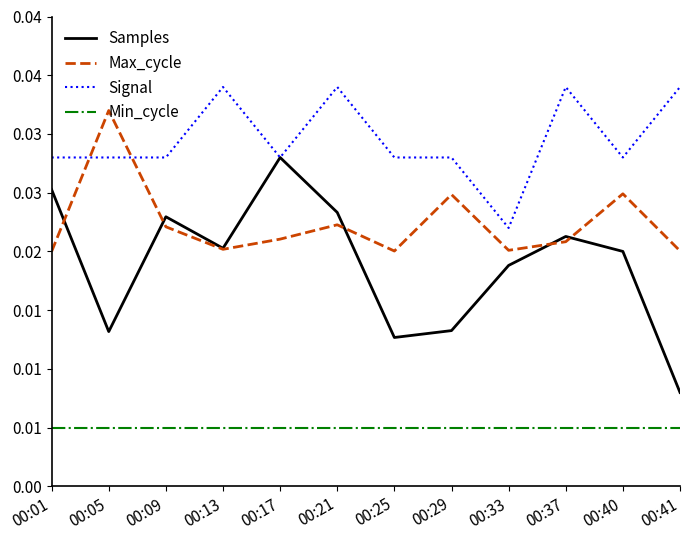

What are all the series names shown in the legend?

Samples, Max_cycle, Signal, Min_cycle